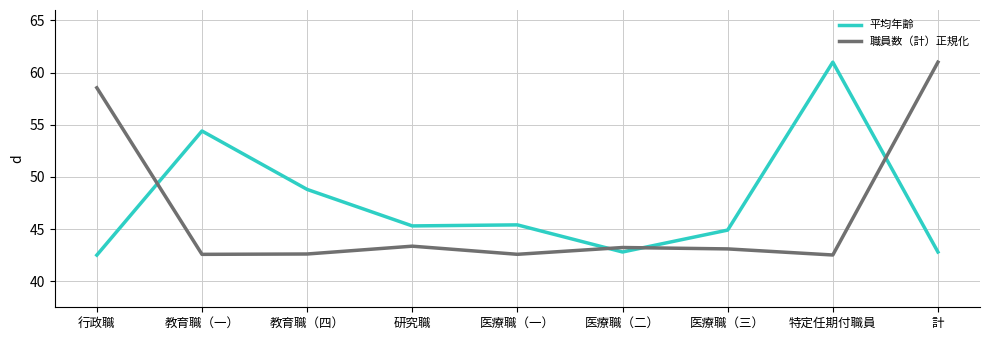

Read the 平均年齢 value at 教育職（四）.

48.8